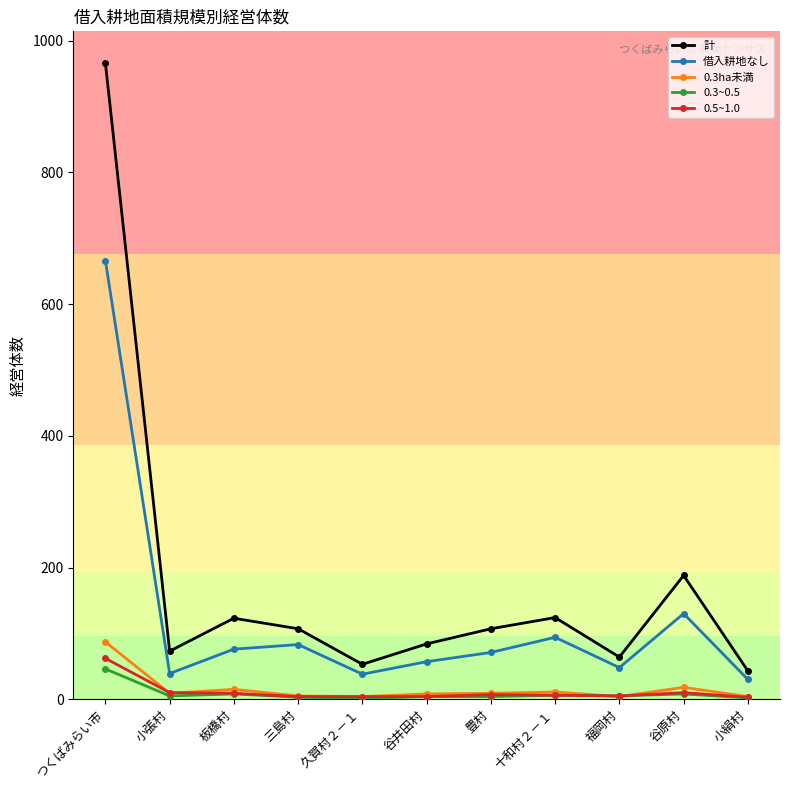

What position from the left is つくばみらい市?

1